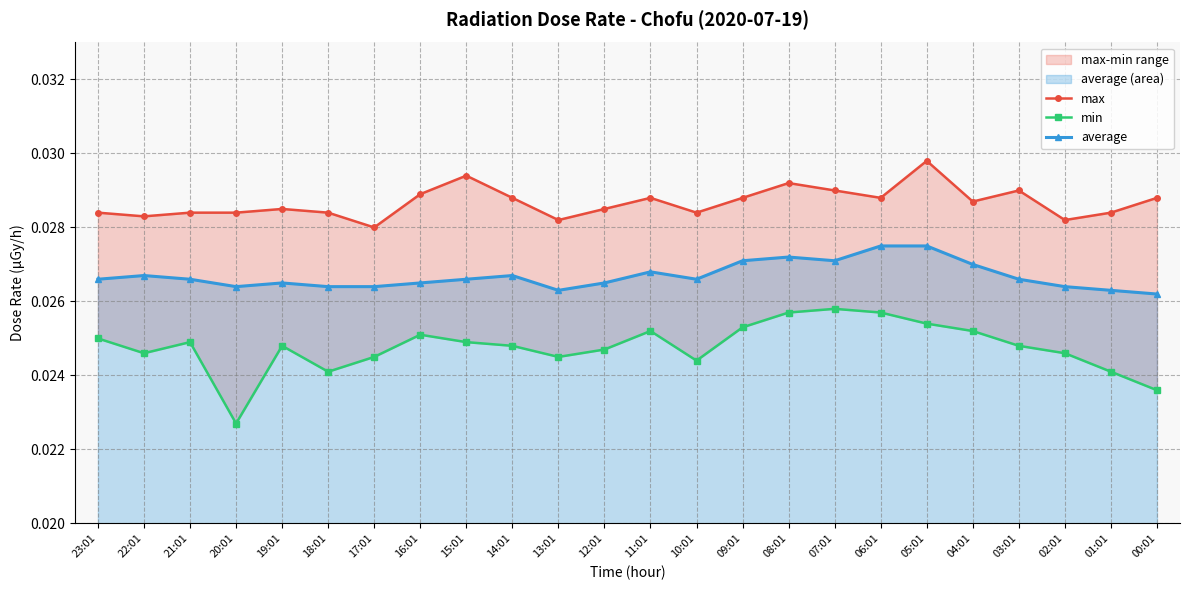

Is the value of max at 08:01 greater than the value of min at 16:01?

Yes